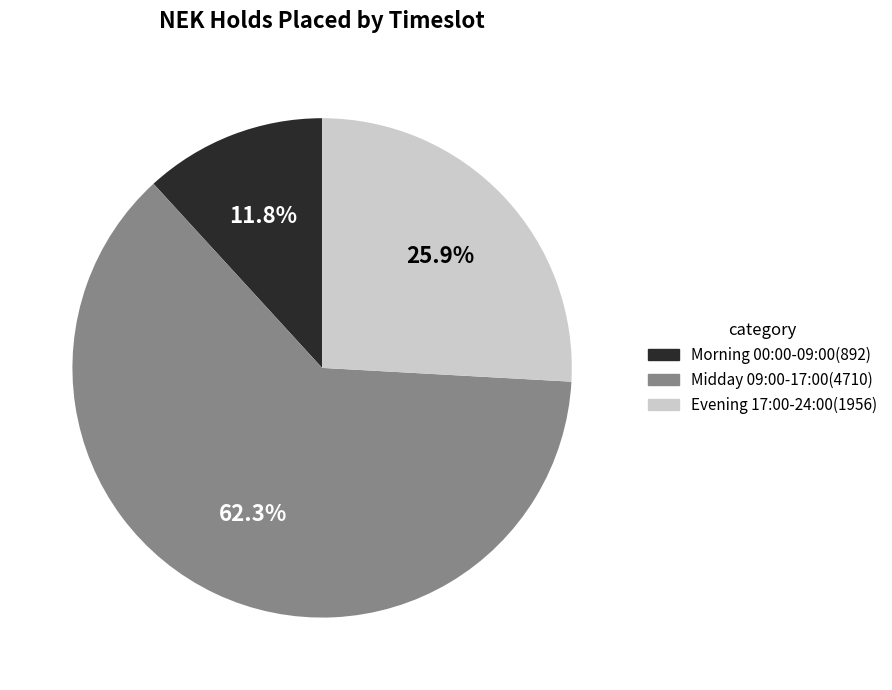

Does any single category account for the majority?

Yes